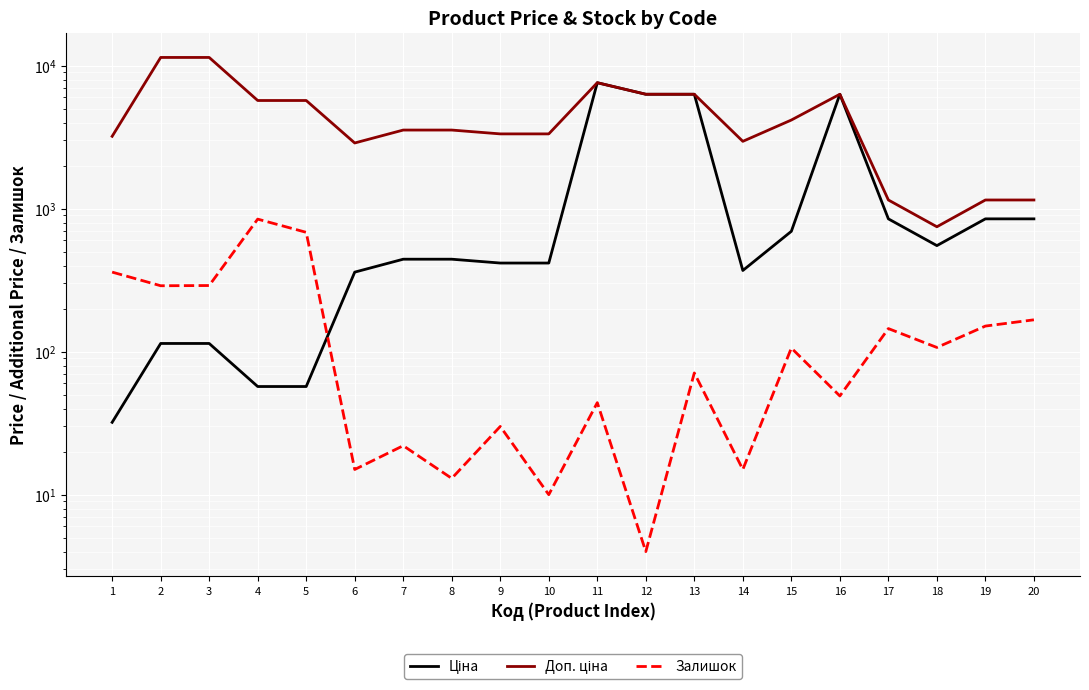

At which category does Залишок reach its first local peak?

4